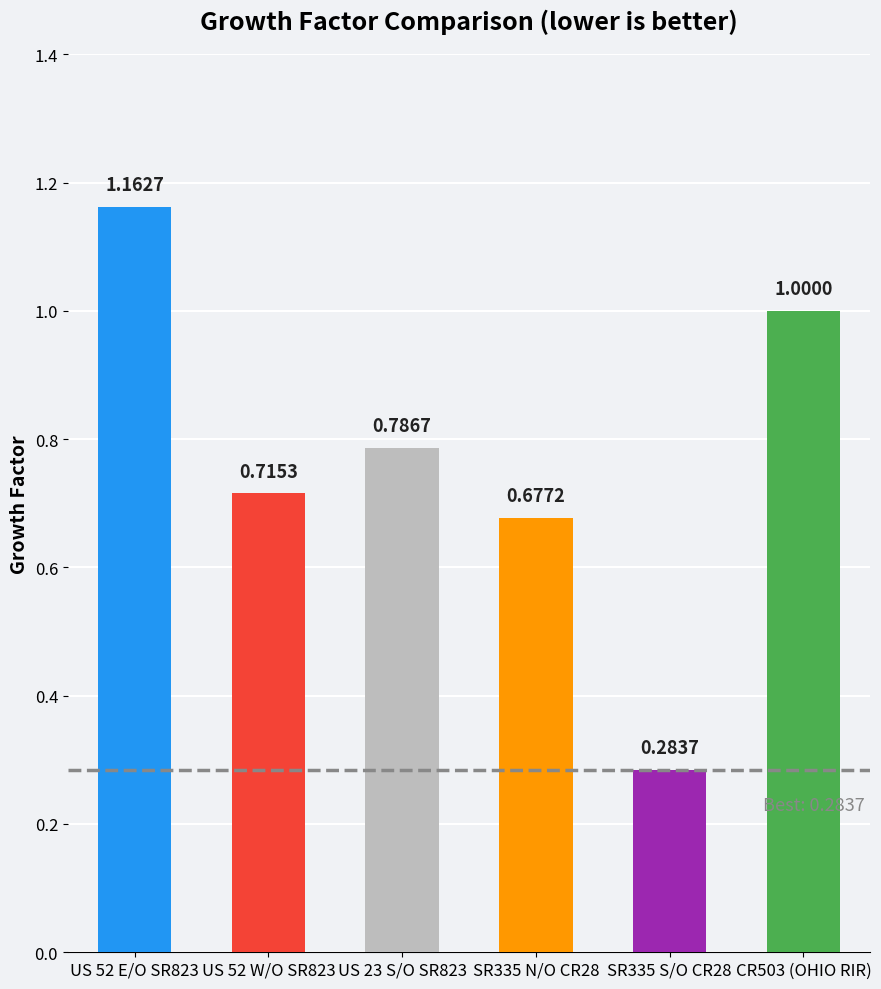

What is the label of the 4th bar from the left?

SR335 N/O CR28